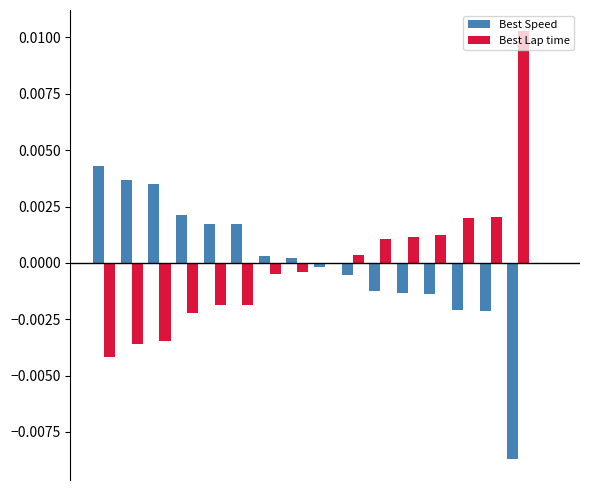

How many categories are shown in the chart?

17